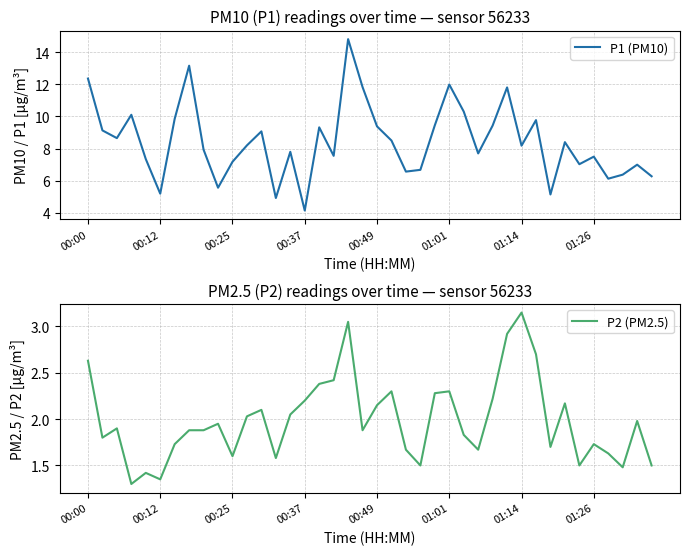

Which category has the highest value in the P2 (PM2.5) series?

01:14